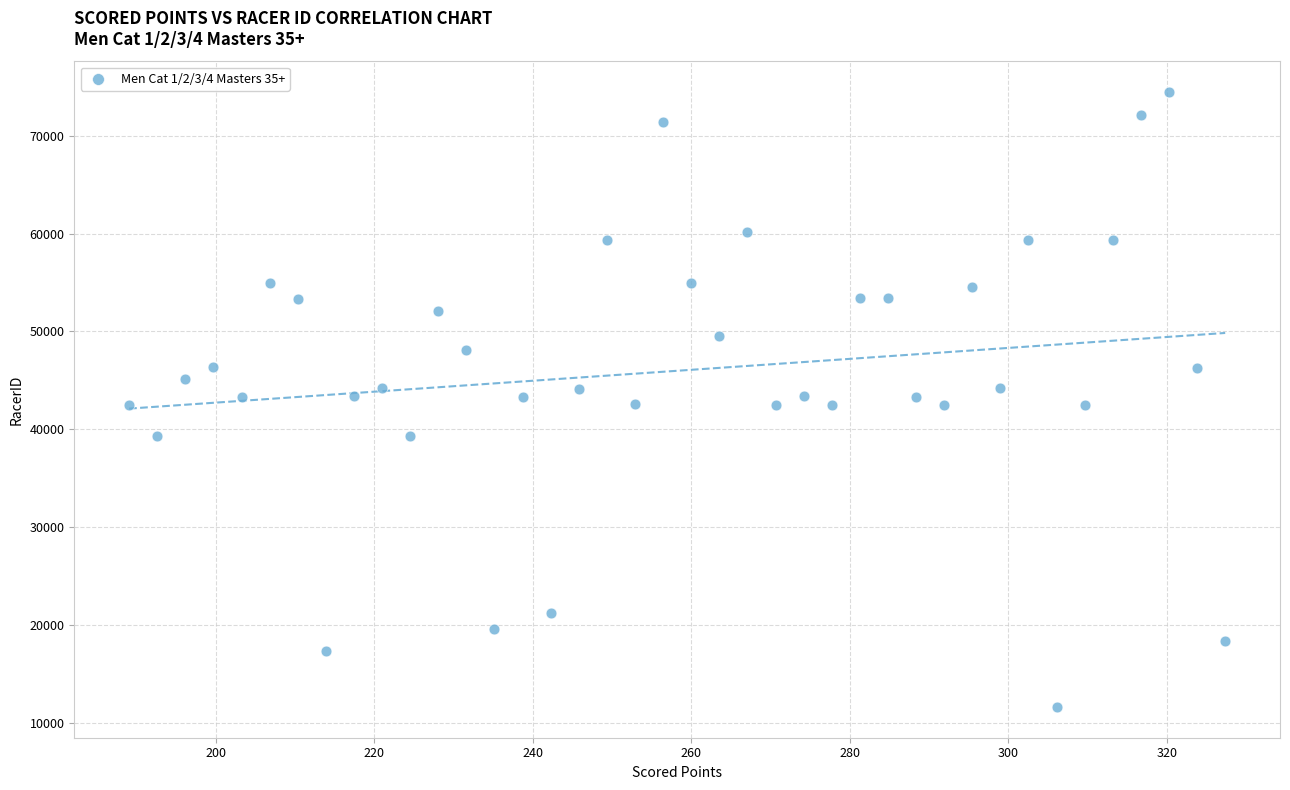

What is the range of Y values (max minus min)?

62852